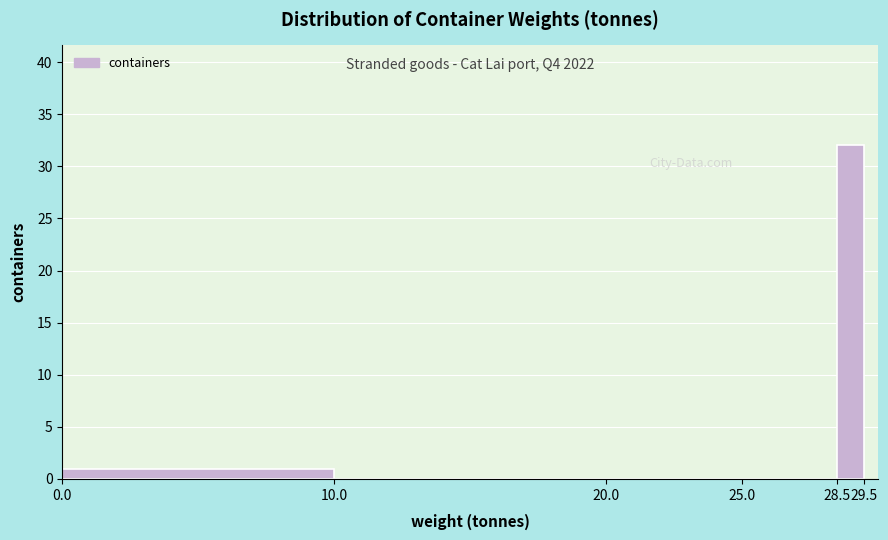

Over which range of the x-axis is the bar tallest?

28.5 to 29.5